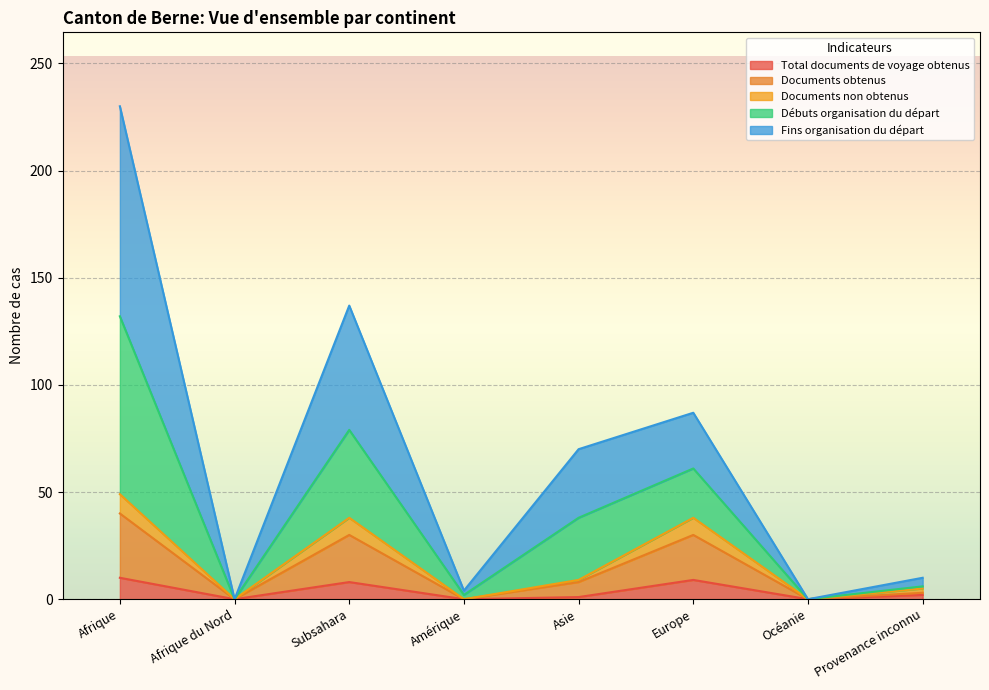

What is the maximum value for Total documents de voyage obtenus?

10